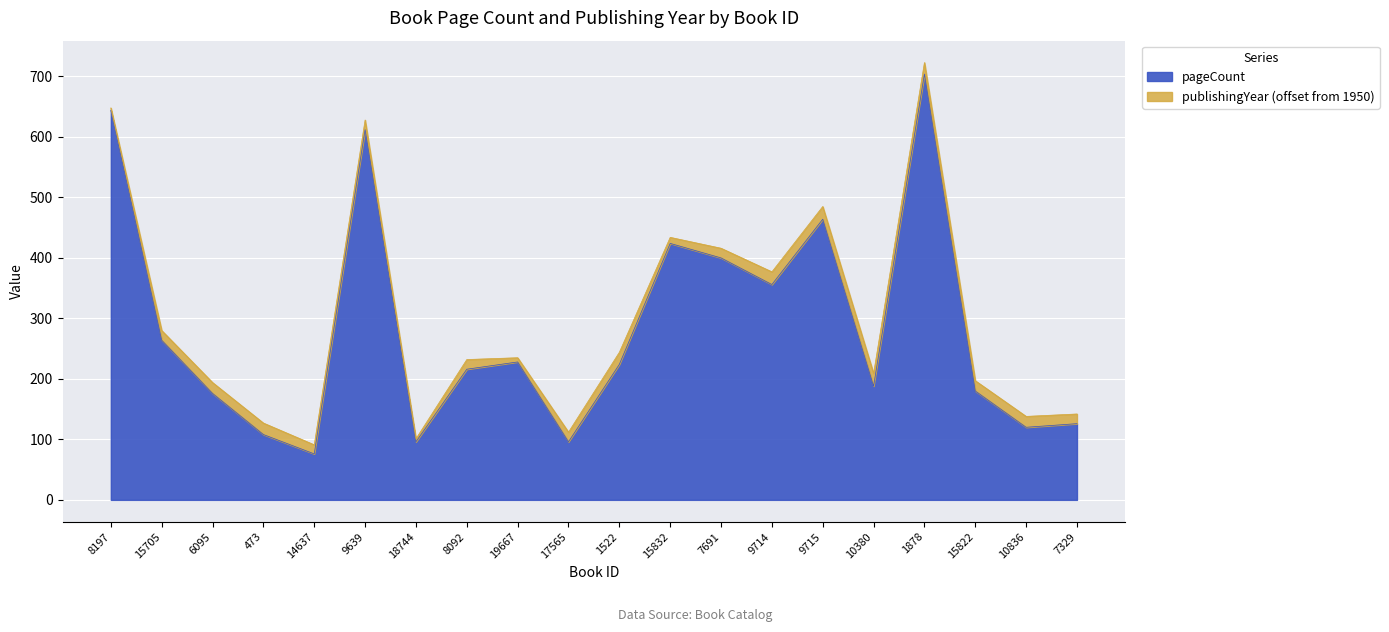

What is the change in value from 19667 to 7329?

-102